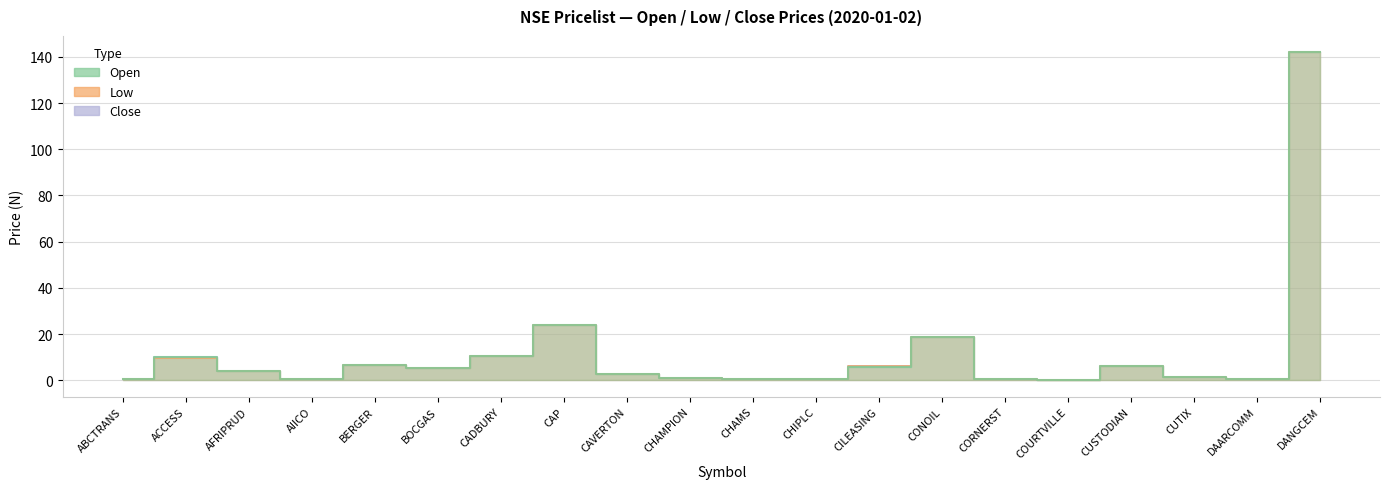

List the series in order of their peak value, lowest first.

Open, Low, Close